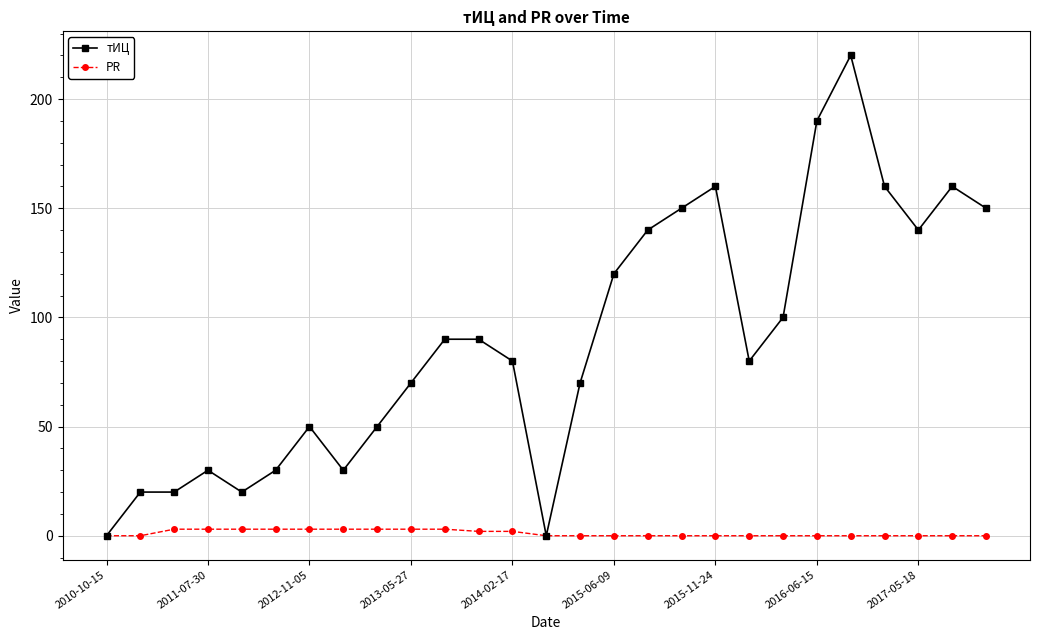

Rank the series by their average value, from highest to lowest.

тИЦ, PR